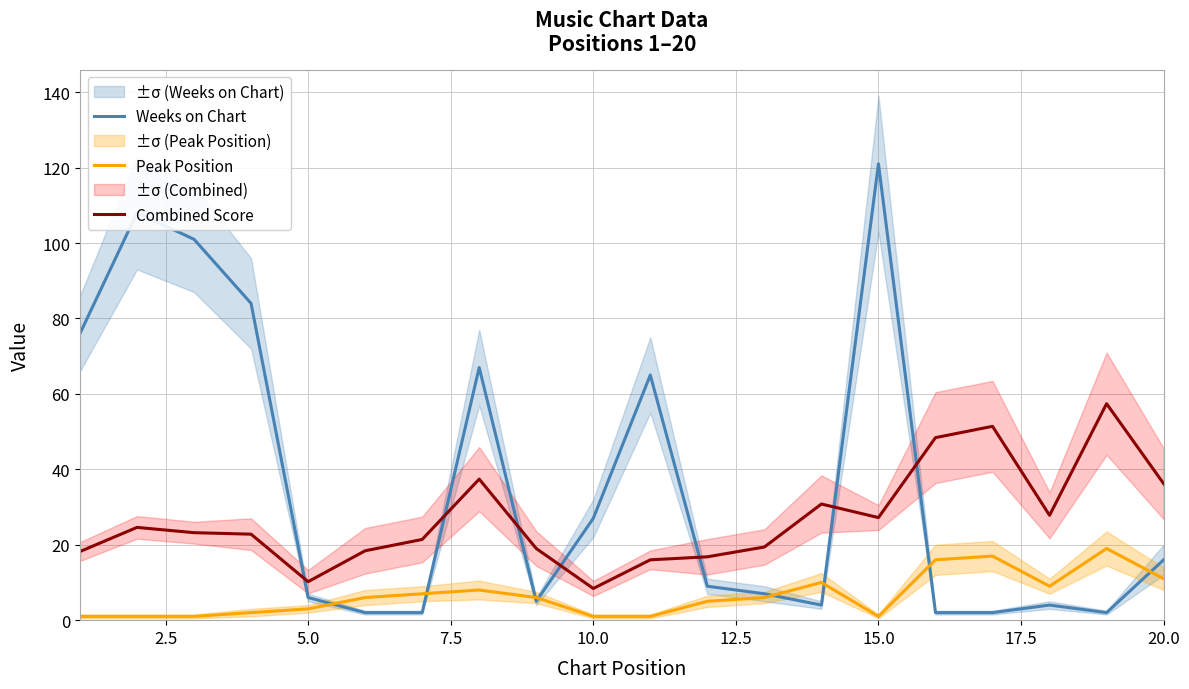

True or false: Weeks on Chart has more than 2 interior local peaks.

True